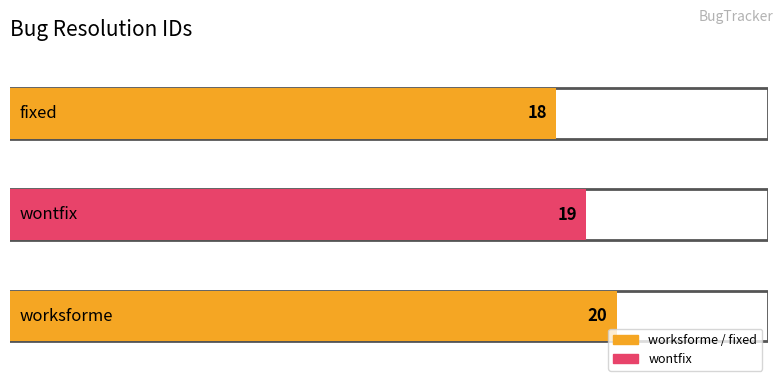

Approximately how many times larger is the value at fixed compared to worksforme?

0.9